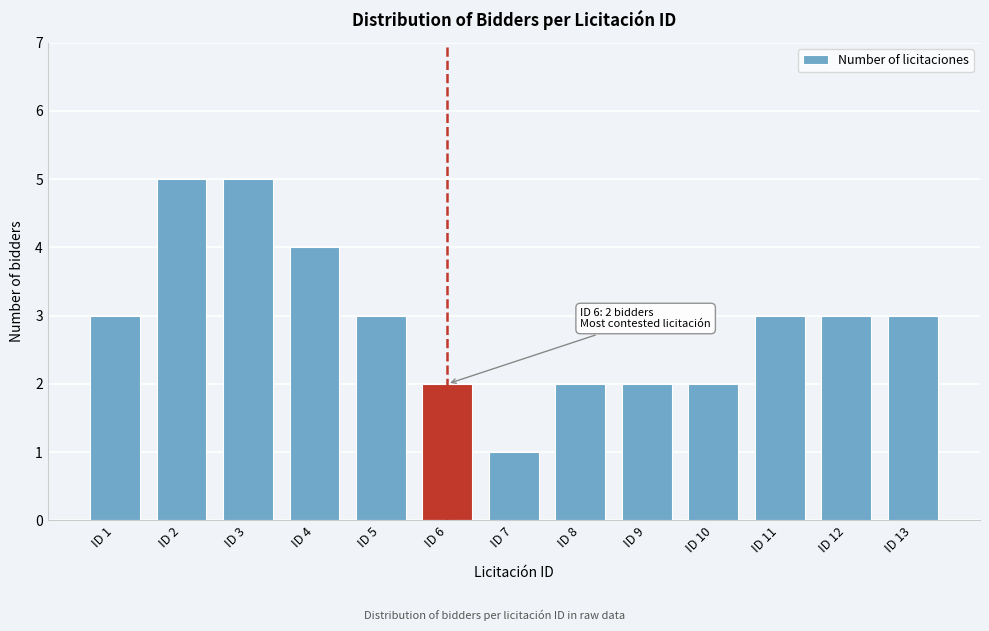

Reading left to right, list all the values displayed in this chart.

ID 1=3	ID 2=5	ID 3=5	ID 4=4	ID 5=3	ID 6=2	ID 7=1	ID 8=2	ID 9=2	ID 10=2	ID 11=3	ID 12=3	ID 13=3